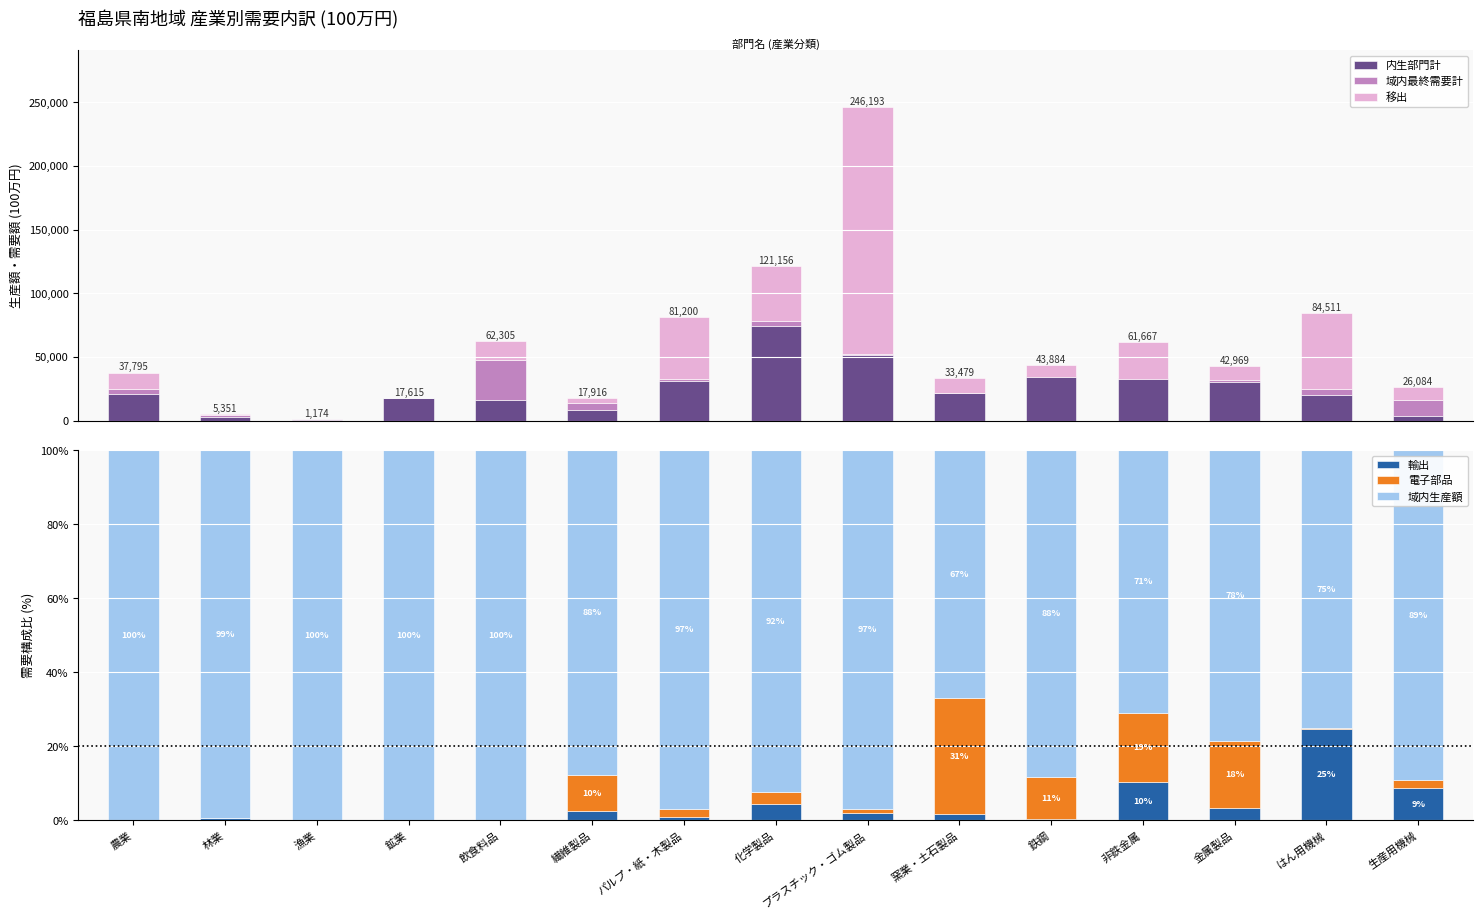

What is the difference between the maximum and second lowest values in the 電子部品 series?

31.5